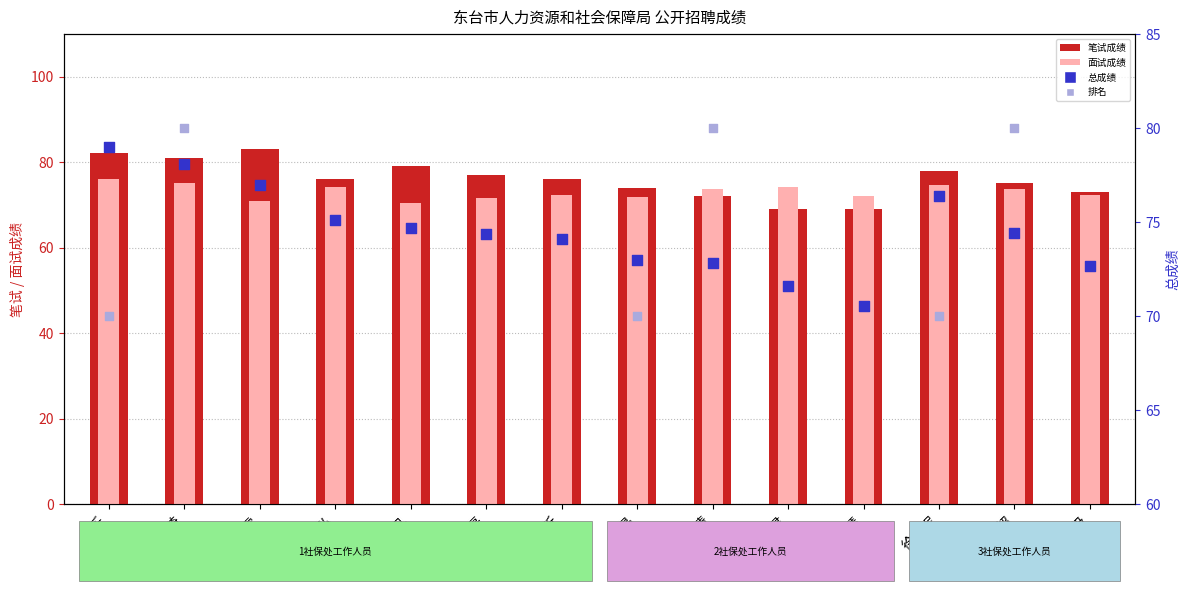

What is the total value across all series at 徐梦妮?

299.1